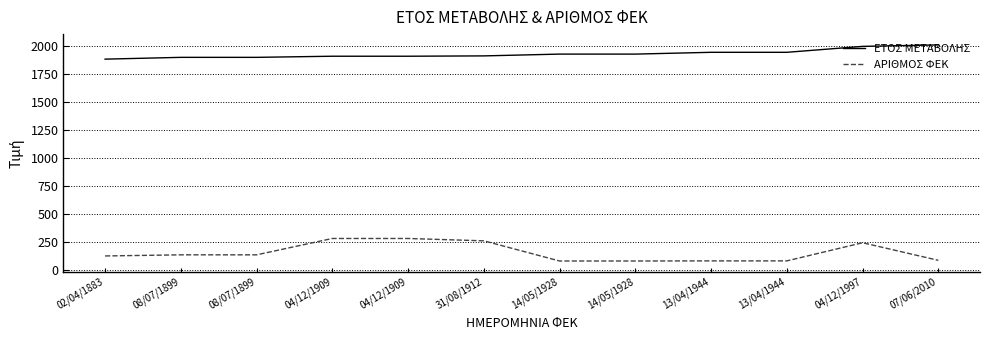

What are all the series names shown in the legend?

ΕΤΟΣ ΜΕΤΑΒΟΛΗΣ, ΑΡΙΘΜΟΣ ΦΕΚ